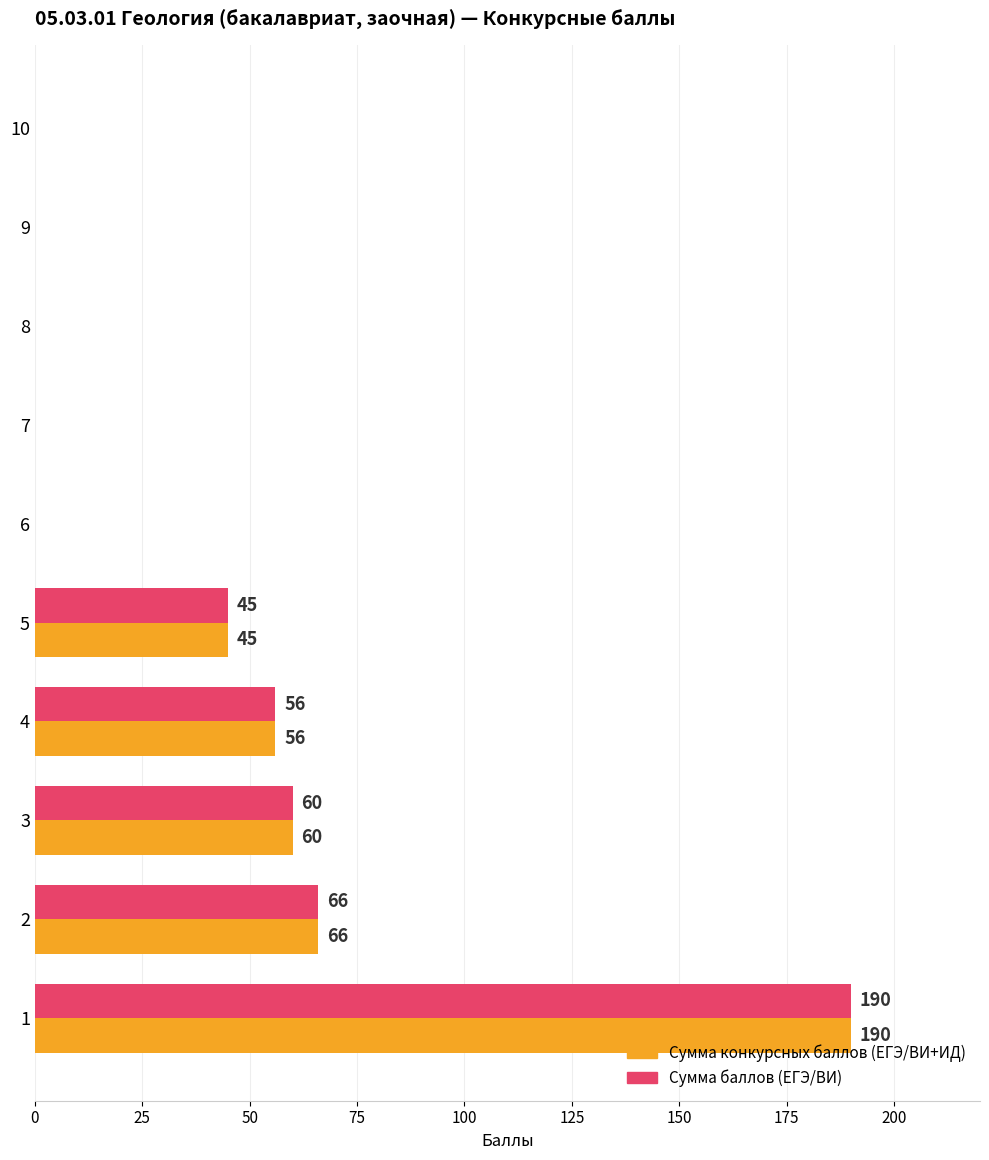

What is the total value across all series at 4?

112